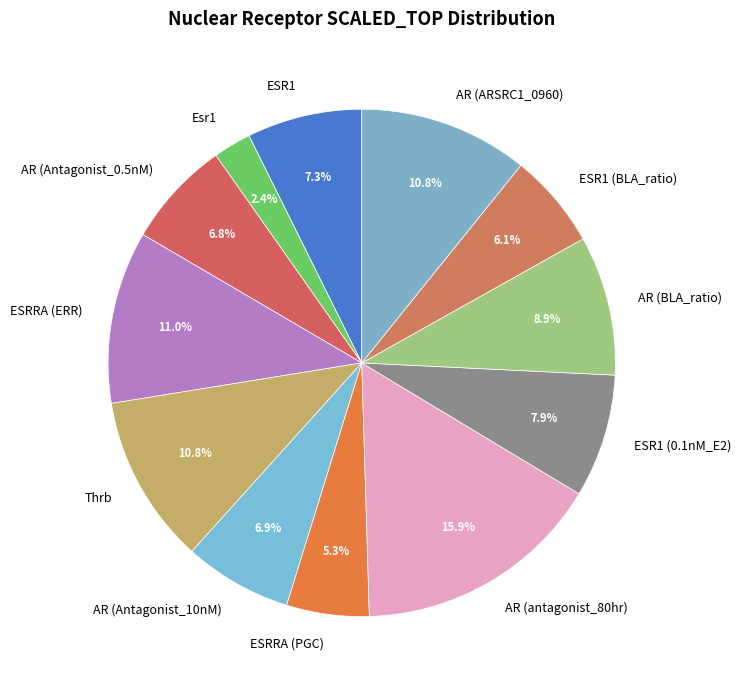

Does any single category account for the majority?

No